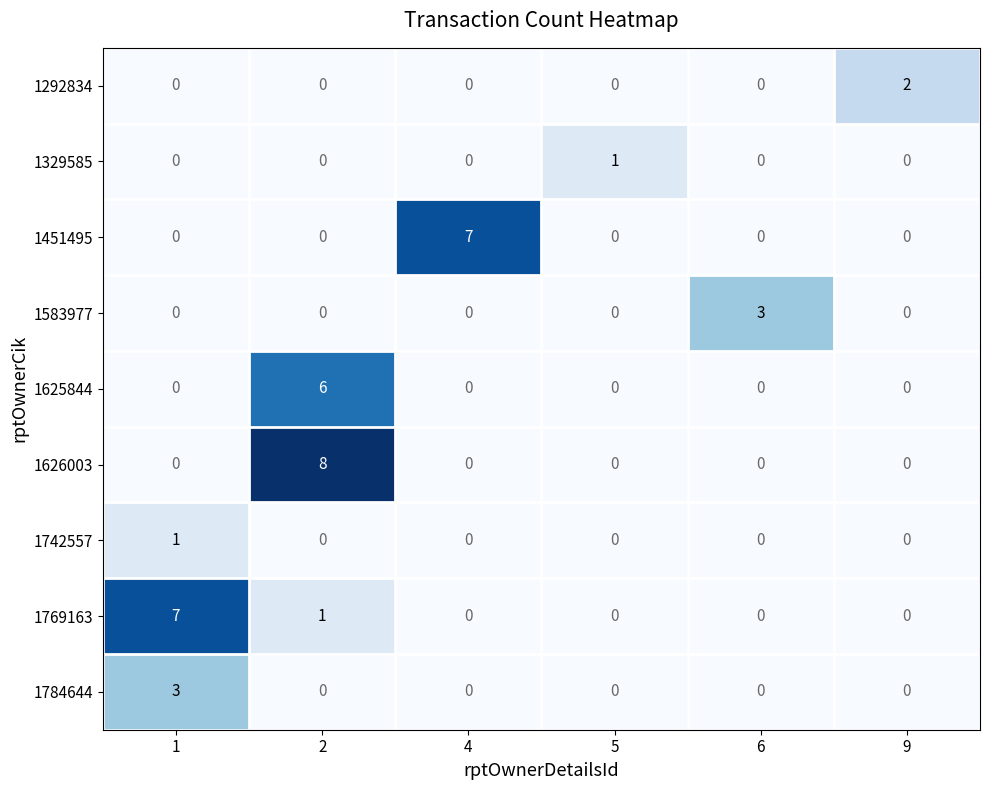

True or false: 1583977 has a value of 2 at 4.

False